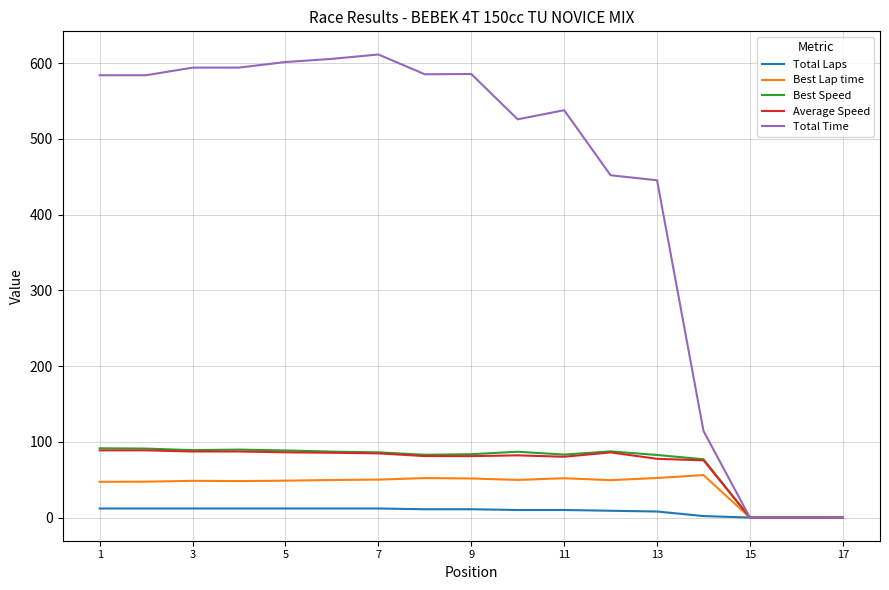

What is the greatest value displayed?

611.5